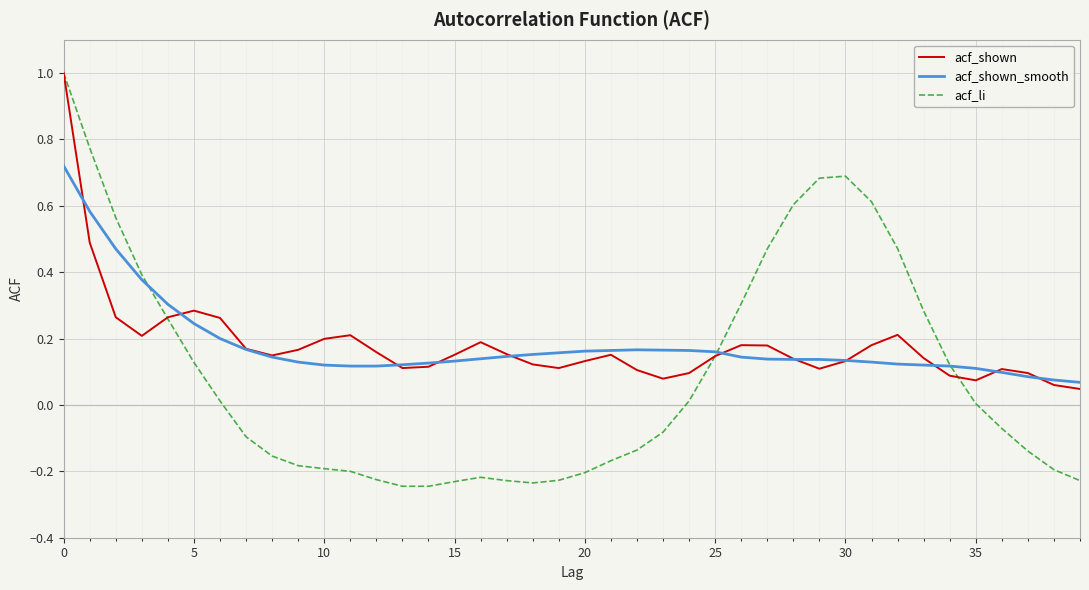

Which series has the largest range (max minus min)?

acf_li